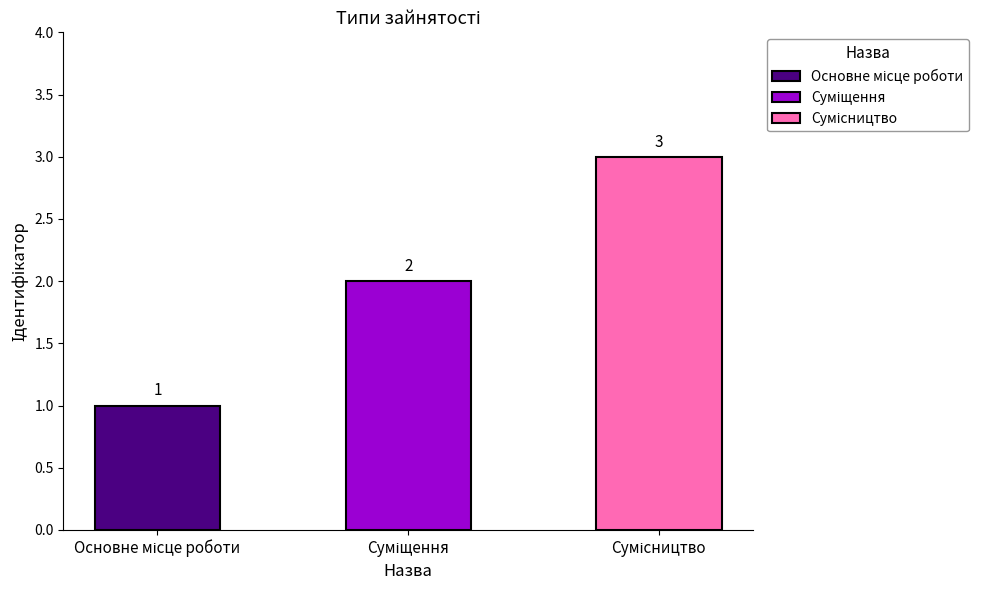

The chart shows a value of 3 at Сумісництво. True or false?

True